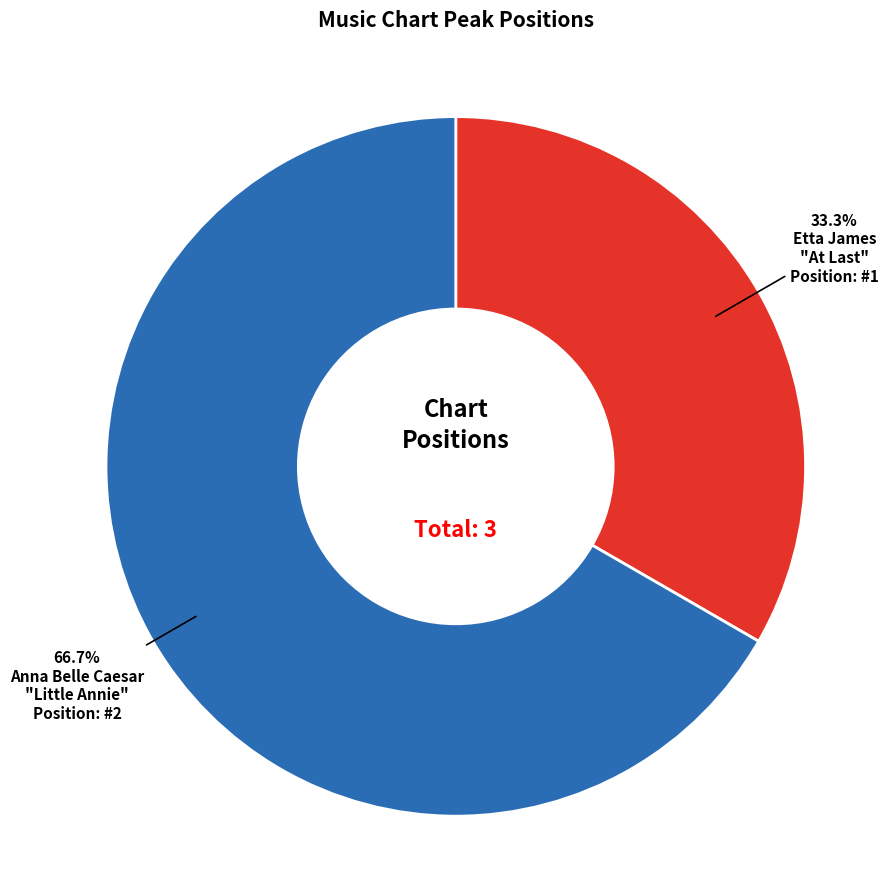

How many segments does this pie chart have?

2